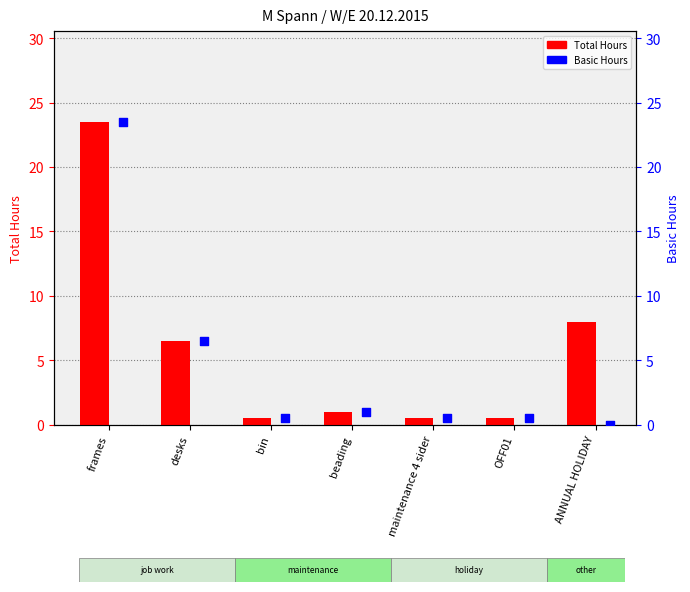

Which series has the widest spread of Y values?

Basic Hours